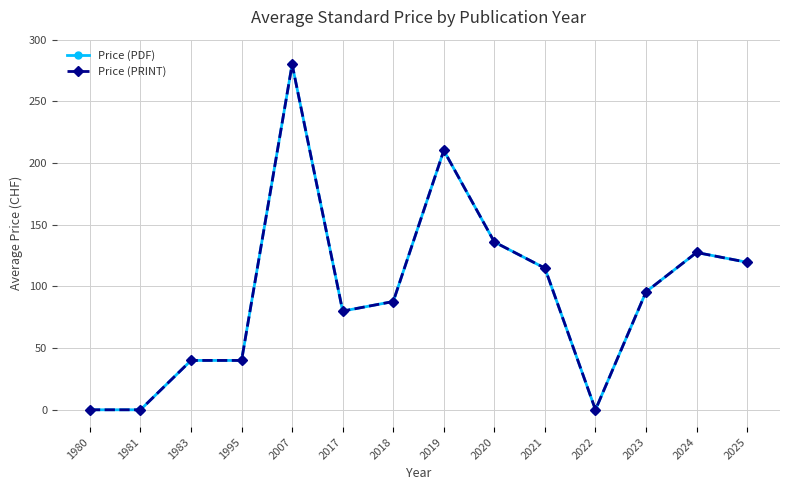

Reading right to left, transcribe all the data shown in this chart.

Price (PDF): 2025=119.6	2024=127.5	2023=95.6	2022=0.0	2021=114.8	2020=136.0	2019=210.2	2018=87.8	2017=80.0	2007=280.0	1995=40.0	1983=40.0	1981=0.0	1980=0.0
Price (PRINT): 2025=119.6	2024=127.5	2023=95.6	2022=0.0	2021=114.8	2020=136.0	2019=210.2	2018=87.8	2017=80.0	2007=280.0	1995=40.0	1983=40.0	1981=0.0	1980=0.0